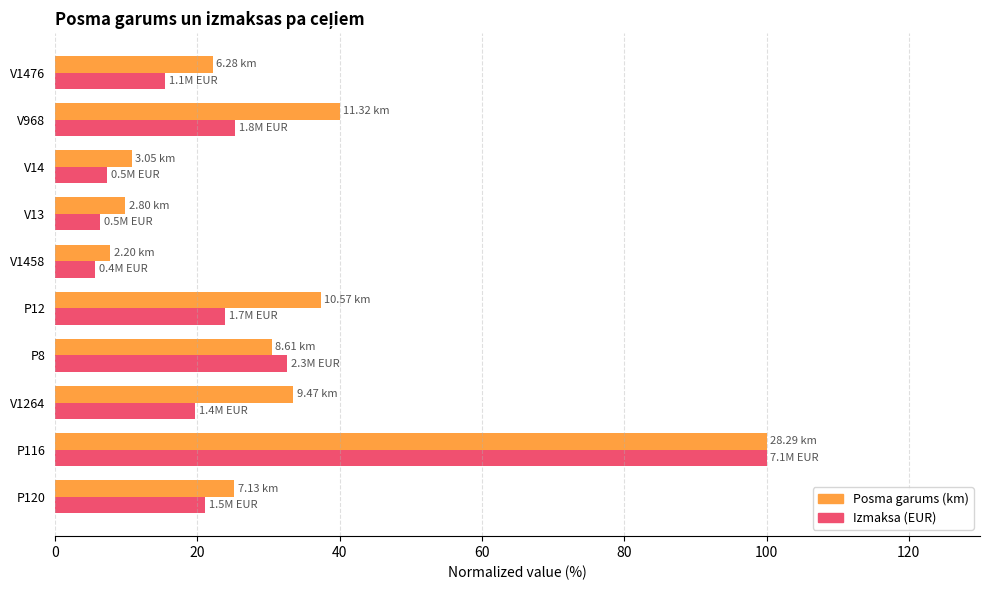

At which category is the sum across all series the highest?

P116